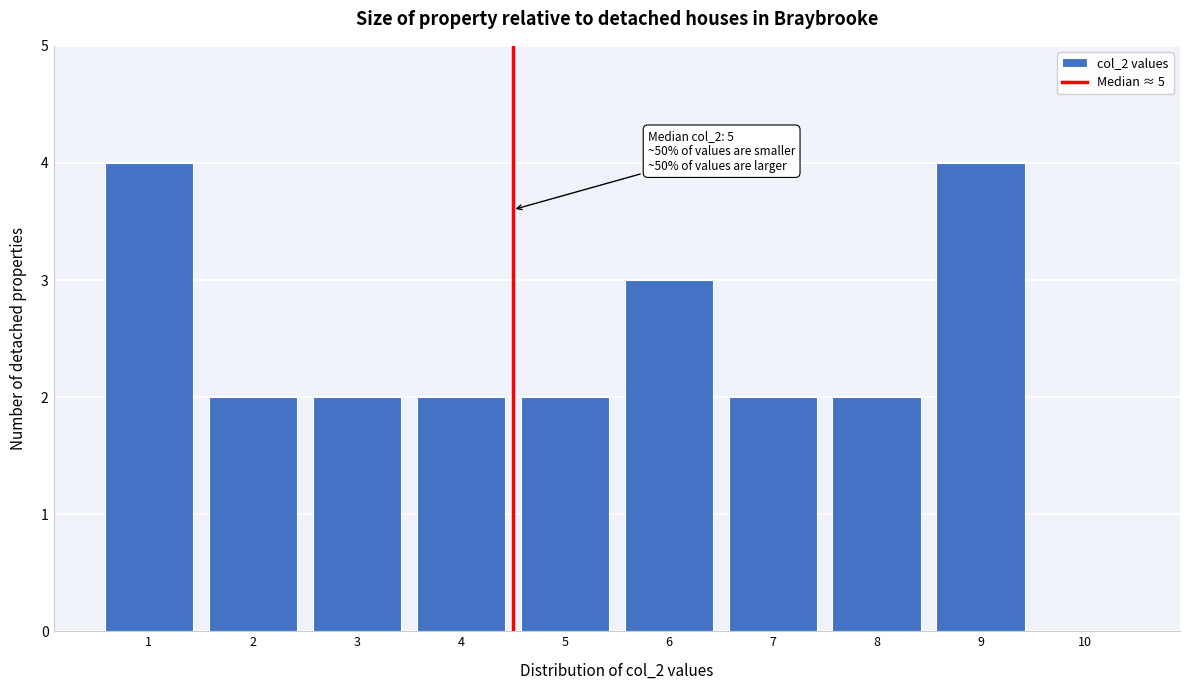

Reading left to right, transcribe all the data shown in this chart.

1=4	2=2	3=2	4=2	5=2	6=3	7=2	8=2	9=4	10=0